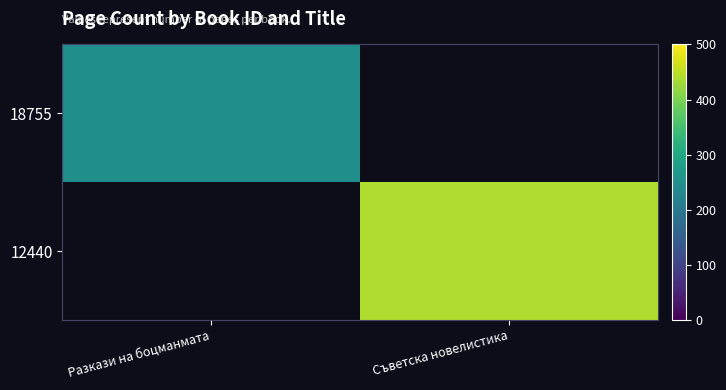

Rank the categories by 12440 value from lowest to highest.

Разкази на боцманмата, Съветска новелистика